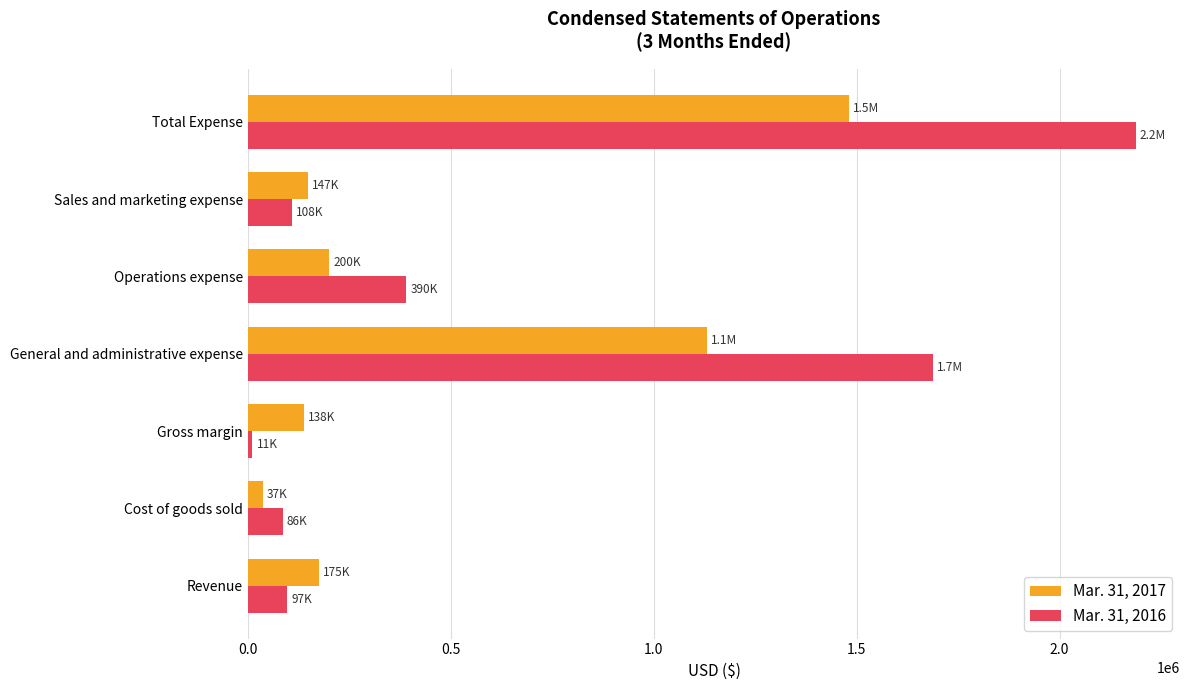

The value of Mar. 31, 2016 at General and administrative expense is 536134. True or false?

False